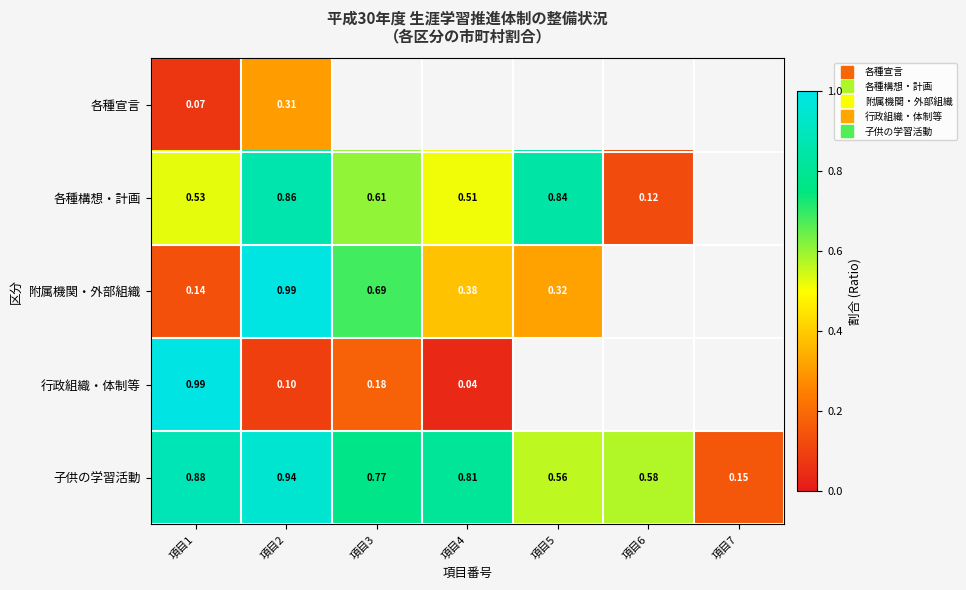

Between 項目6 and 項目7, which series saw the biggest shift?

子供の学習活動